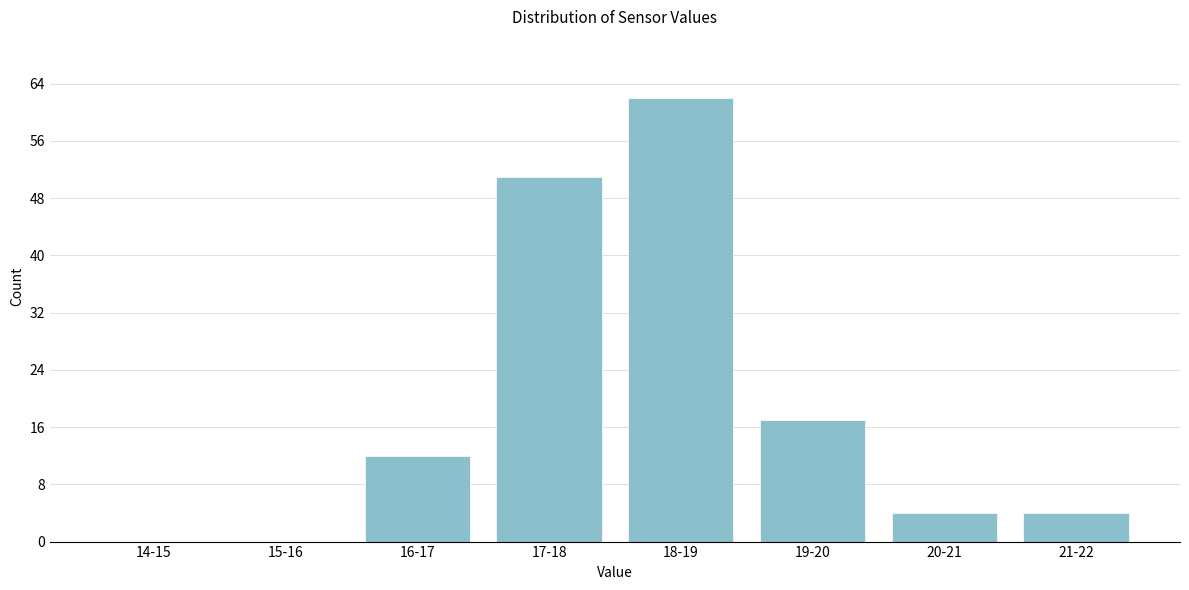

Reading left to right, list all the values displayed in this chart.

14-15=0	15-16=0	16-17=12	17-18=51	18-19=62	19-20=17	20-21=4	21-22=4